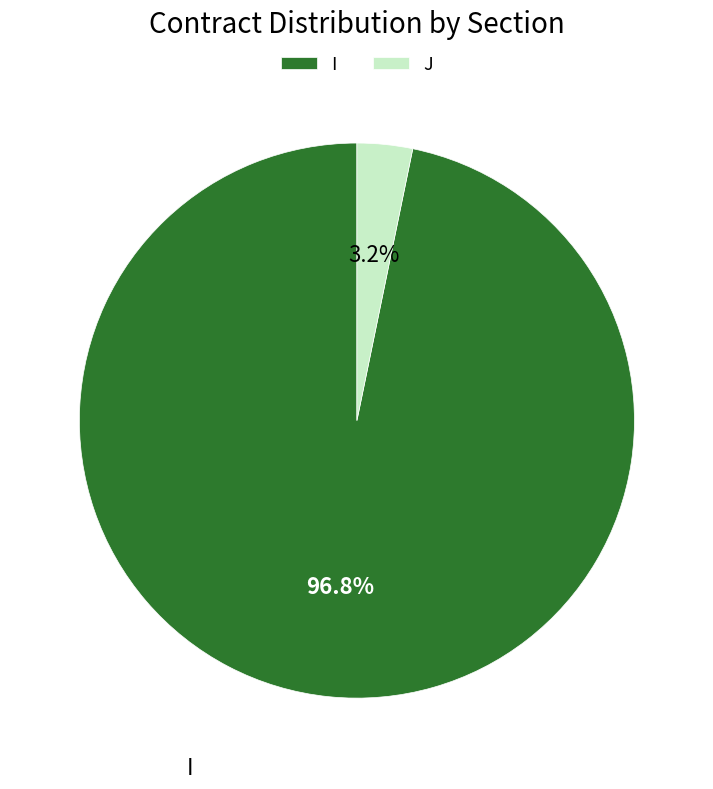

To the nearest percent, what portion does J represent?

3%